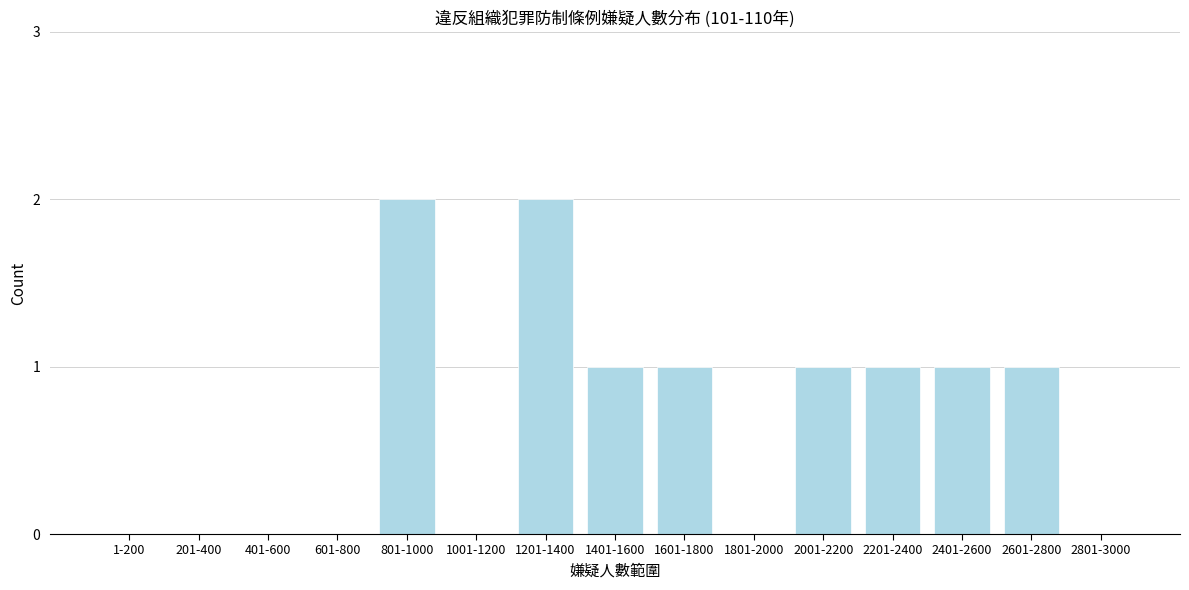

Reading left to right, transcribe all the data shown in this chart.

1-200=0	201-400=0	401-600=0	601-800=0	801-1000=2	1001-1200=0	1201-1400=2	1401-1600=1	1601-1800=1	1801-2000=0	2001-2200=1	2201-2400=1	2401-2600=1	2601-2800=1	2801-3000=0